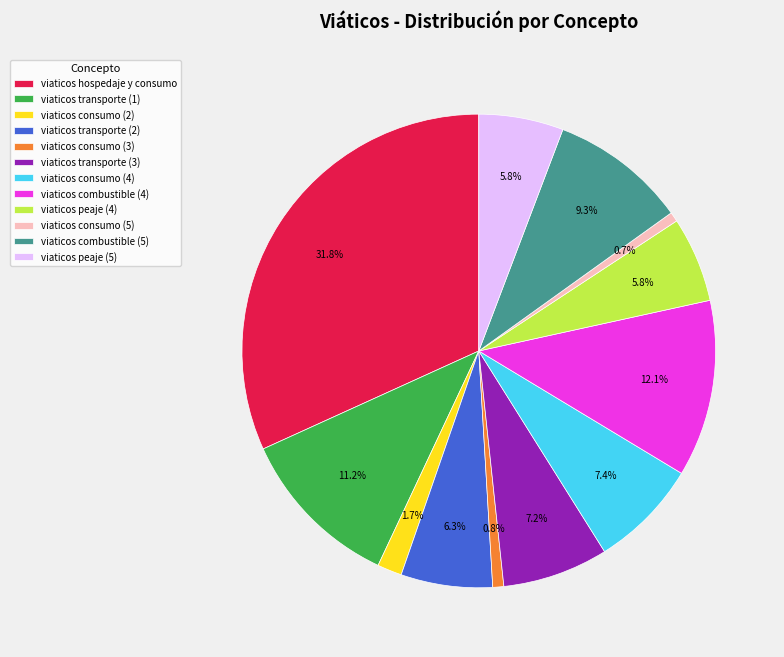

To the nearest percent, what percentage of the pie is viaticos combustible (5)?

9%